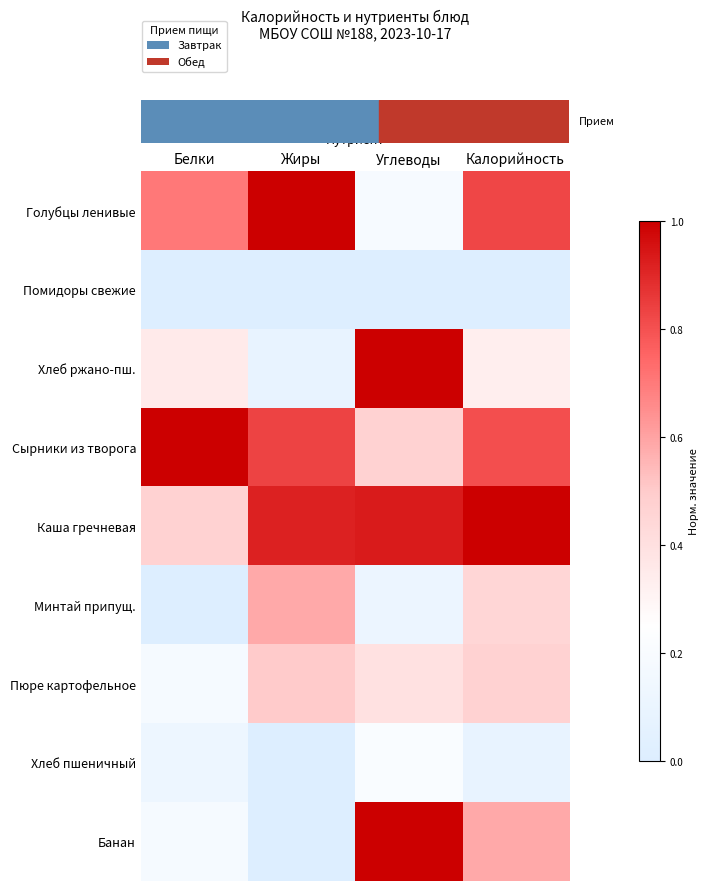

Between Калорийность and Жиры, which is larger?

Жиры